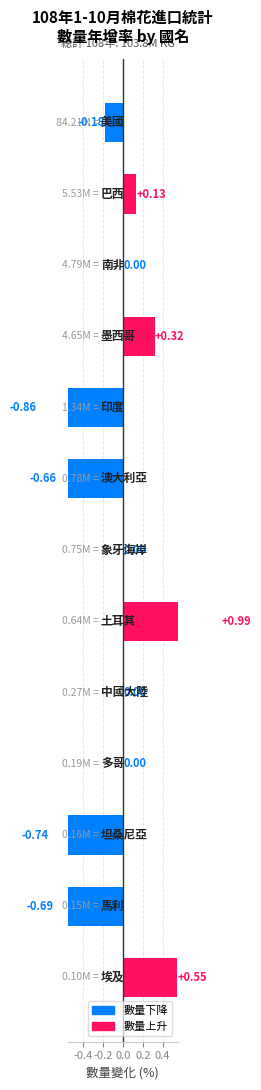

What is the average value?

-0.1